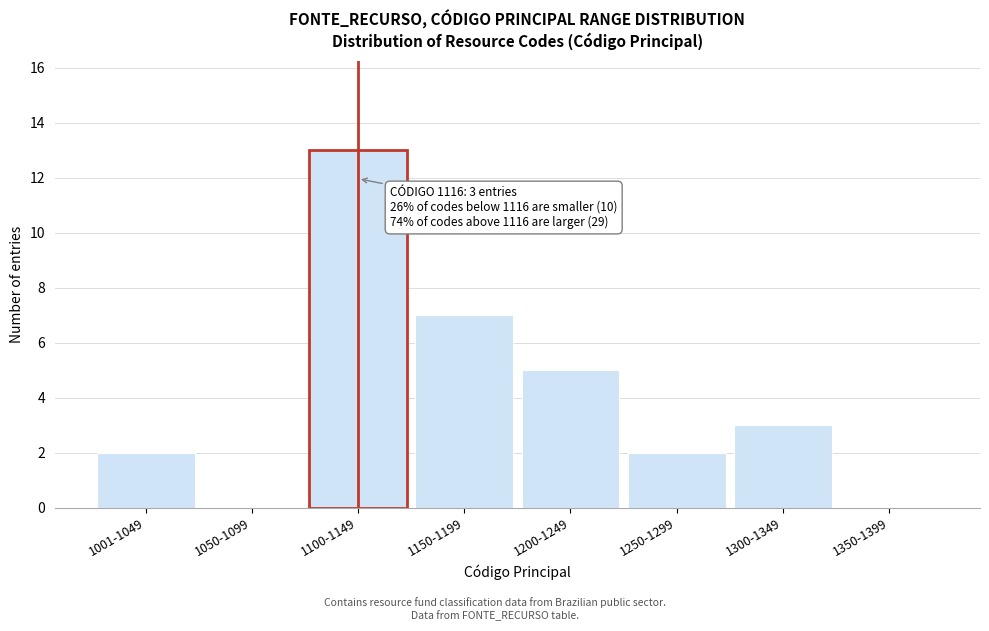

Reading left to right, extract all data points from this chart.

1001-1049=2	1050-1099=0	1100-1149=13	1150-1199=7	1200-1249=5	1250-1299=2	1300-1349=3	1350-1399=0